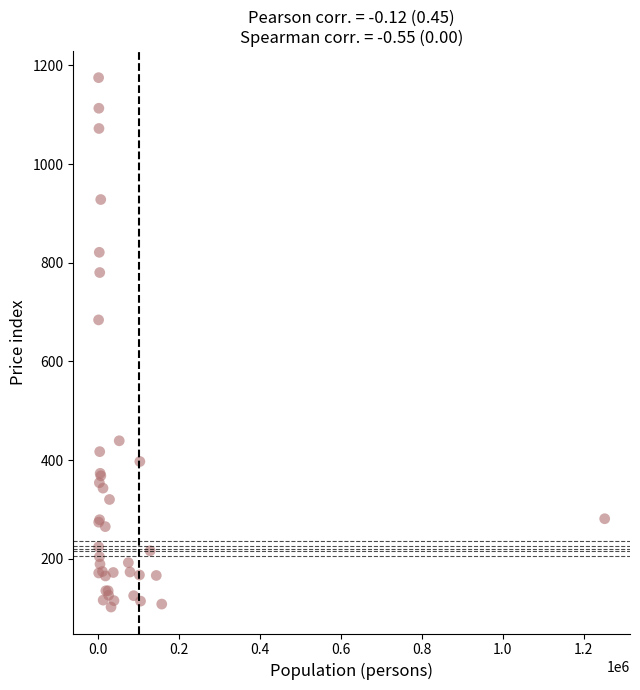

What Y value in the scatter plot is closest to 638?

684